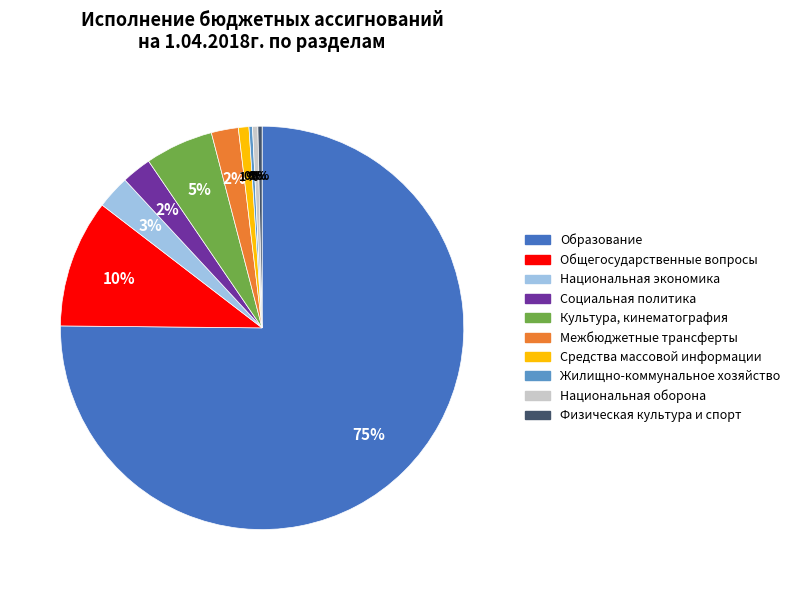

The Общегосударственные вопросы slice represents 10% of the pie. True or false?

True